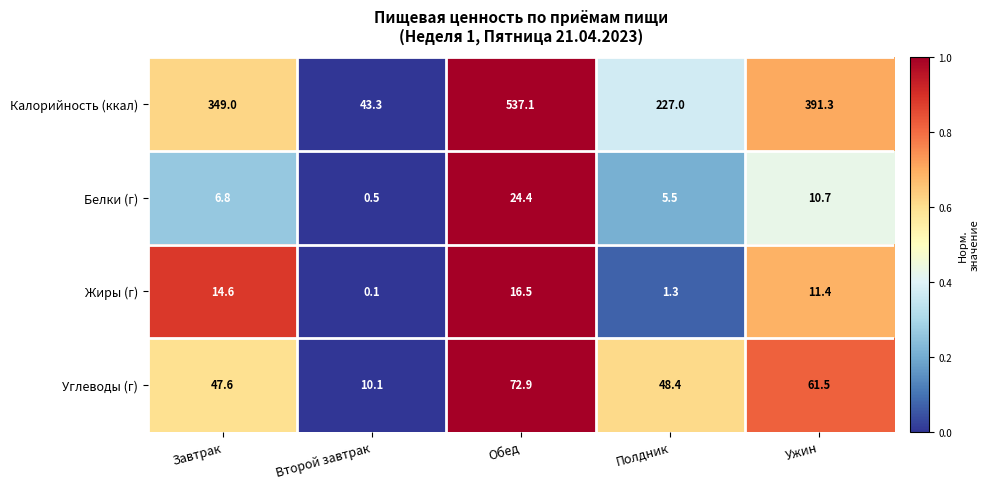

Rank the series at Ужин from highest to lowest value.

Калорийность (ккал), Углеводы (г), Жиры (г), Белки (г)